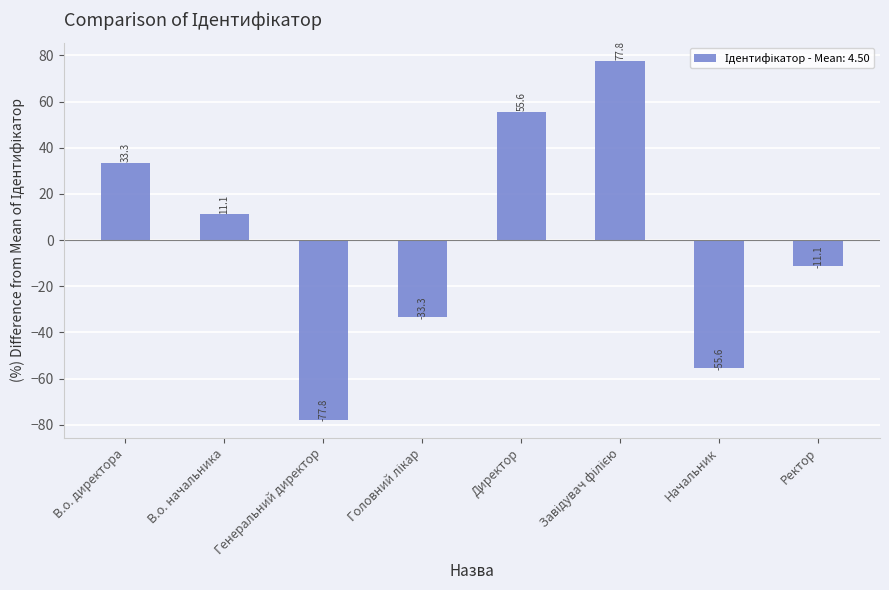

What is the value of the 8th bar from the left?

-11.1